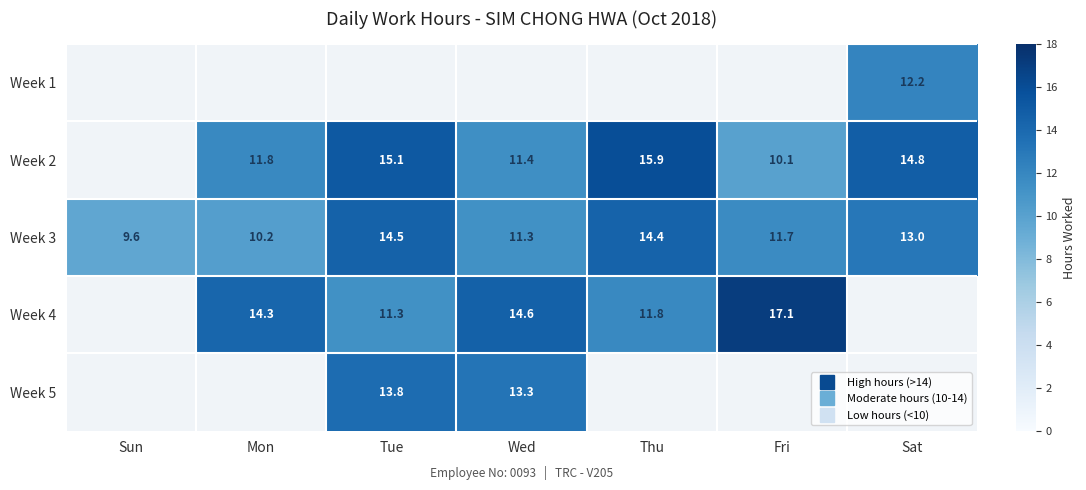

Which series changed the most between Thu and Sat?

Week 3